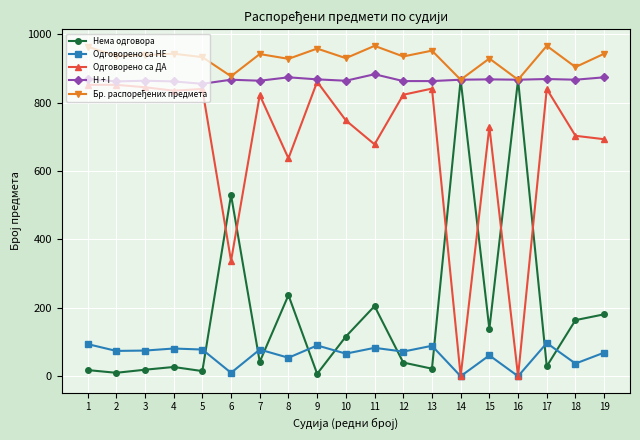

True or false: Нема одговора has more than 0 points higher than both neighbors.

True